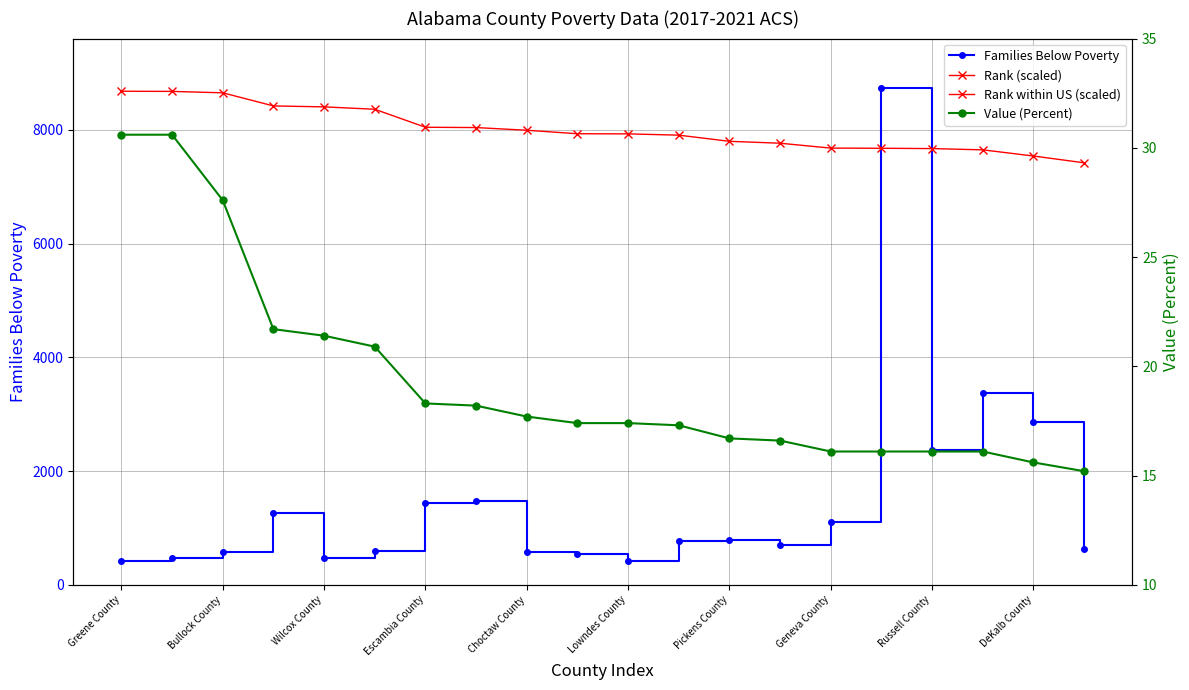

What is the sum of all Families Below Poverty values?

29580.0